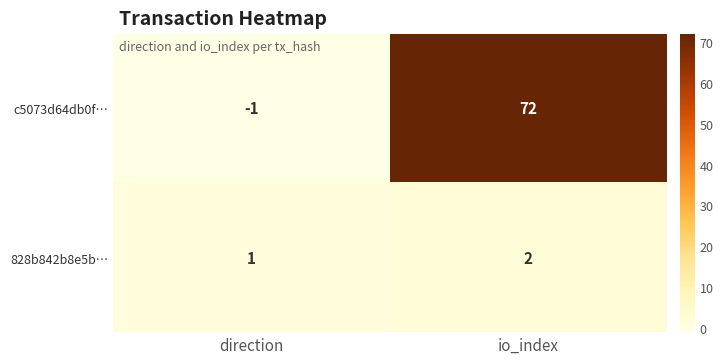

What is the maximum value shown in the chart?

72